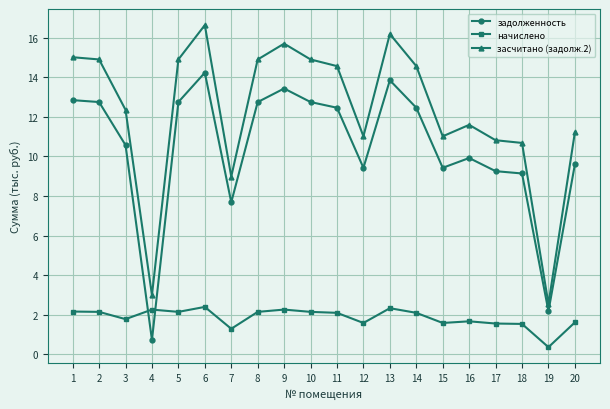

What is the difference between the highest and lowest values at 1?

12.8